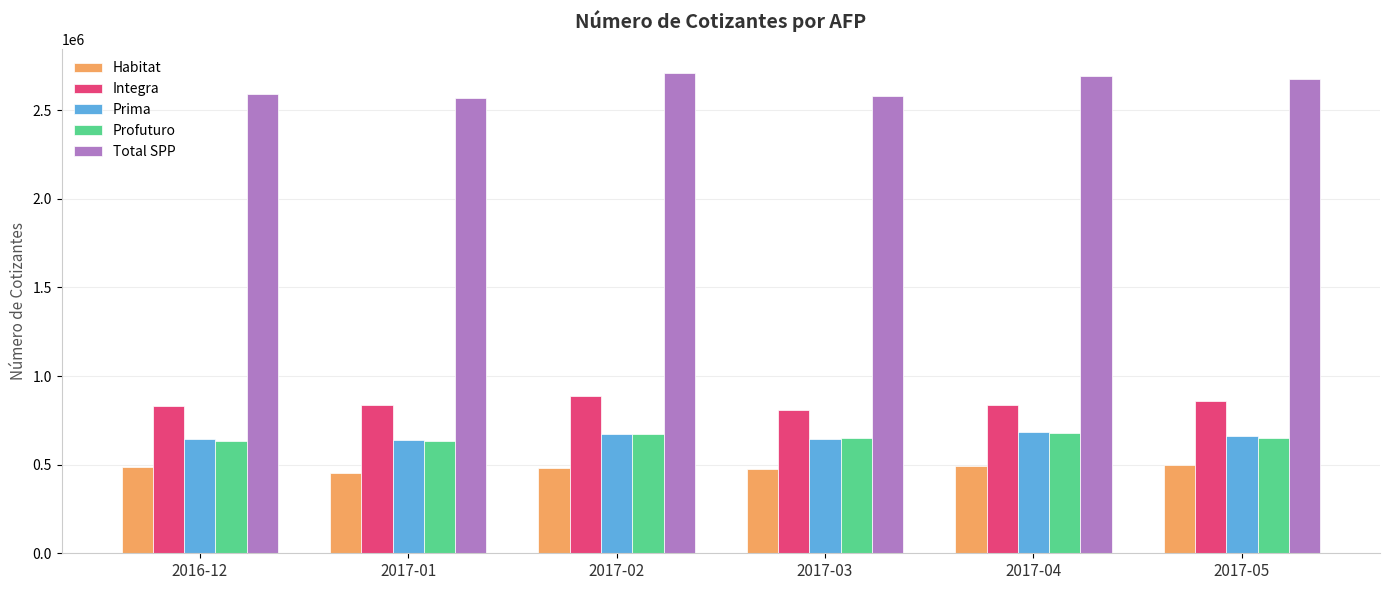

What is the average value of the Profuturo series?

653669